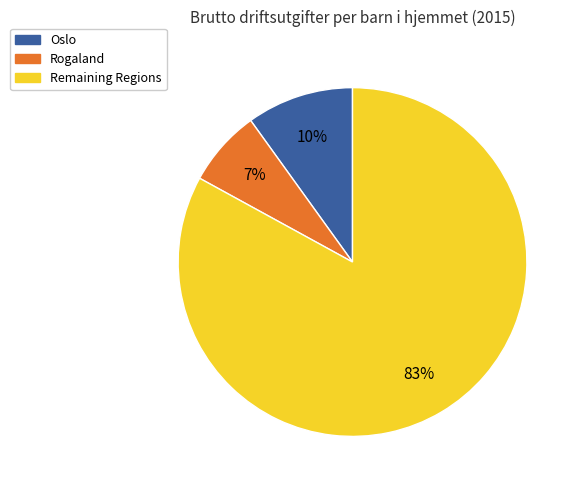

Is there any slice that represents more than half of the pie?

Yes